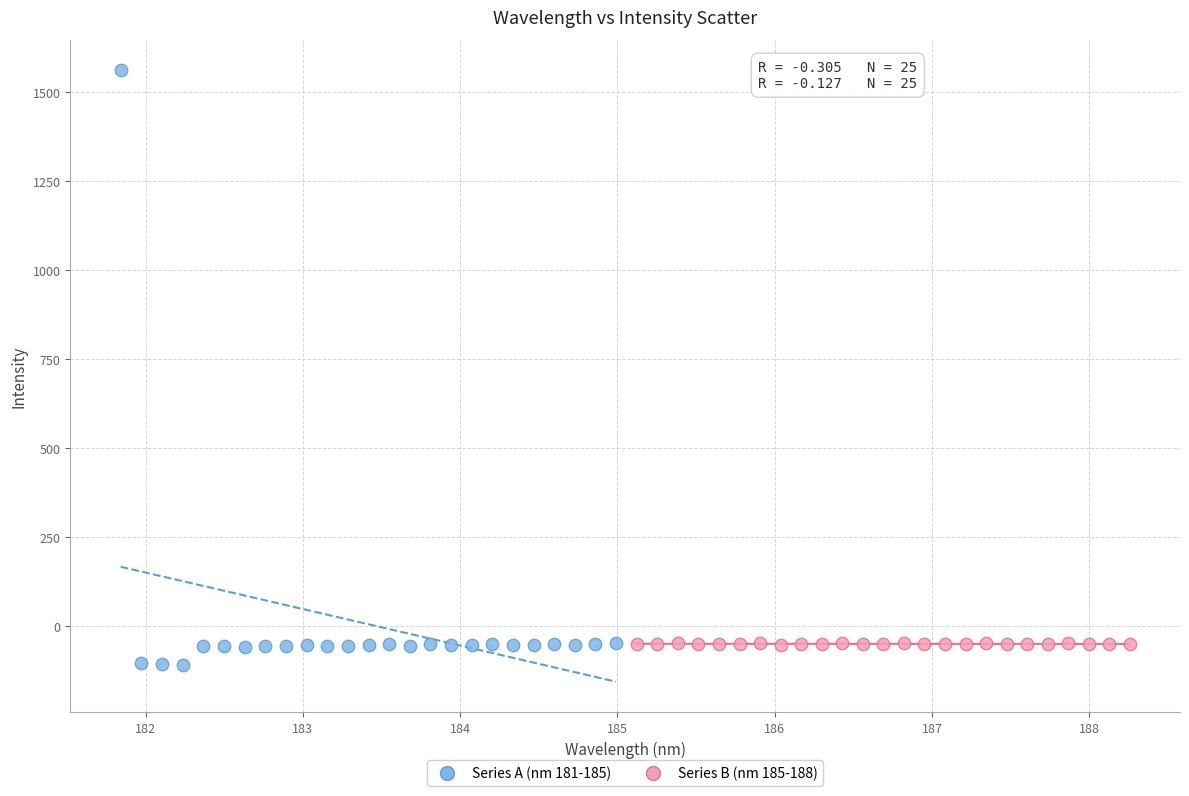

Which series has the largest Y range (max minus min)?

Series A (nm 181-185)